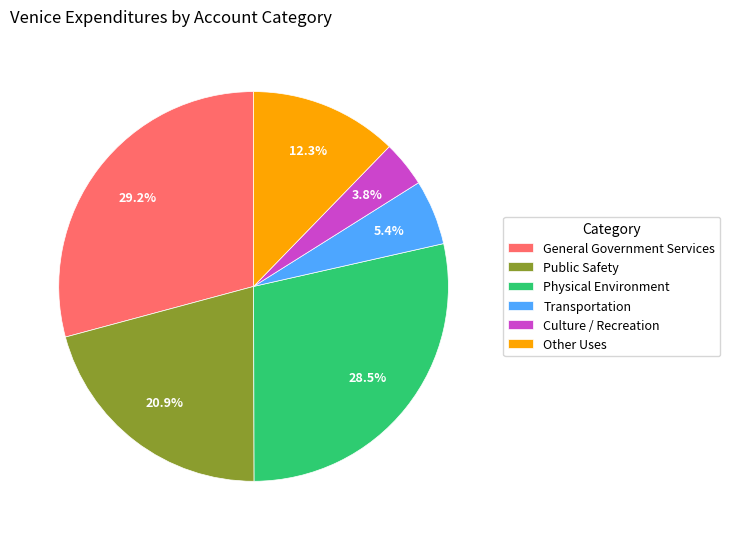

Does Culture / Recreation represent more than half of the total?

No